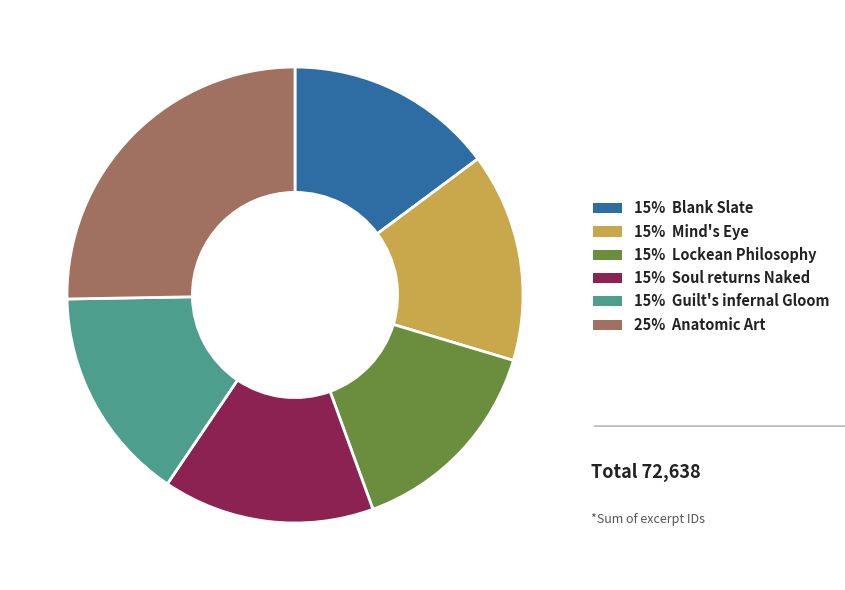

Does any single category account for the majority?

No